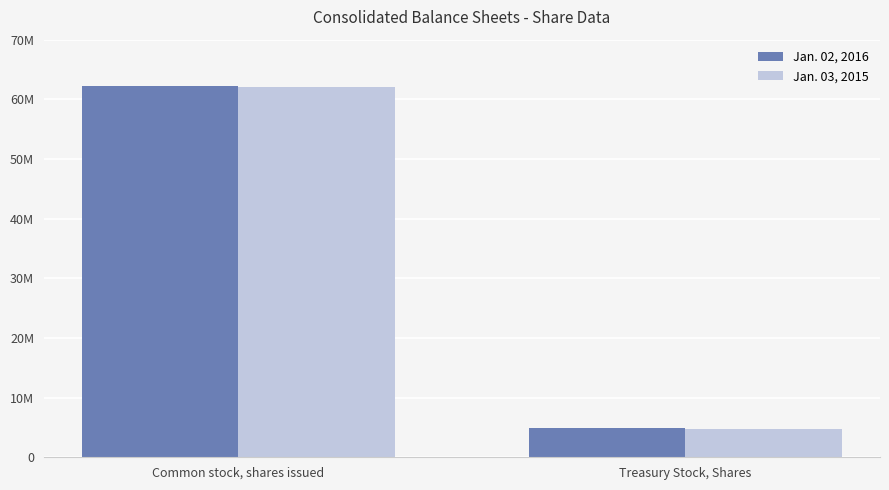

Reading left to right, transcribe all the data shown in this chart.

Jan. 02, 2016: Common stock, shares issued=62168346	Treasury Stock, Shares=4862264
Jan. 03, 2015: Common stock, shares issued=62035207	Treasury Stock, Shares=4816912